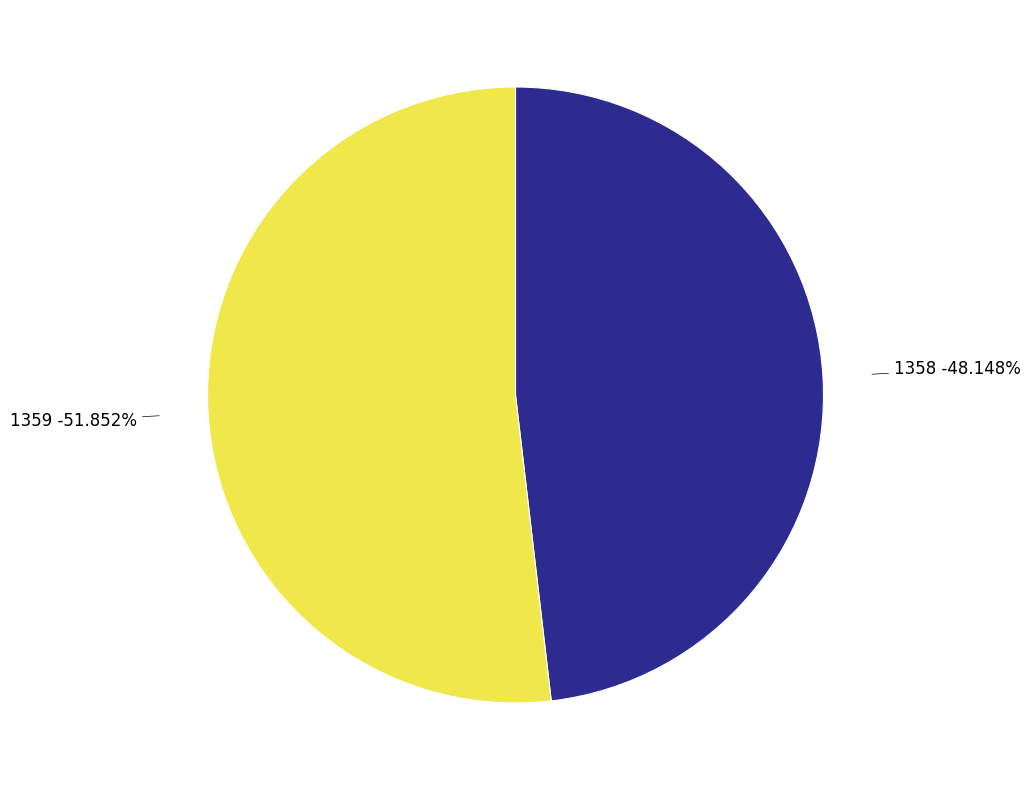

How many segments does this pie chart have?

2